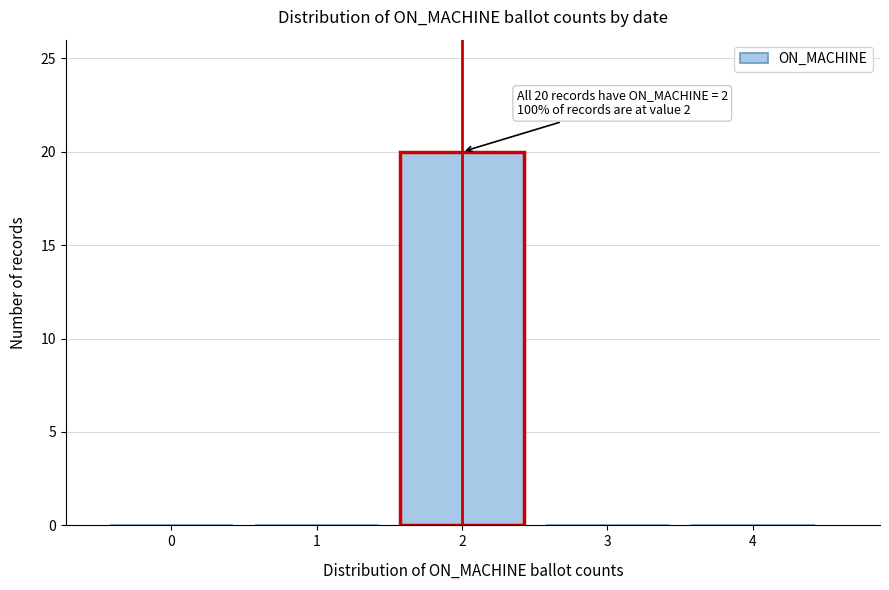

Reading right to left, list all the values displayed in this chart.

4=0	3=0	2=20	1=0	0=0